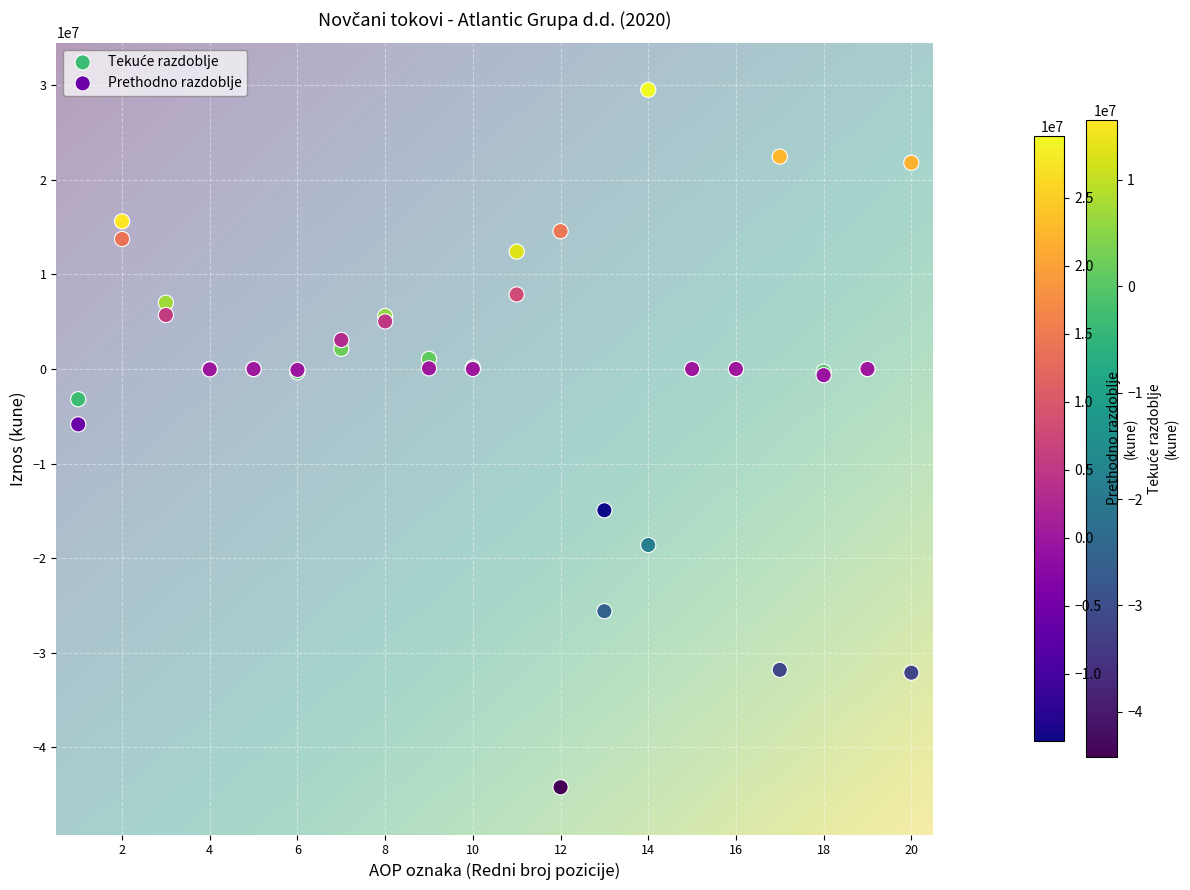

Which series reaches the maximum Y coordinate?

Prethodno razdoblje